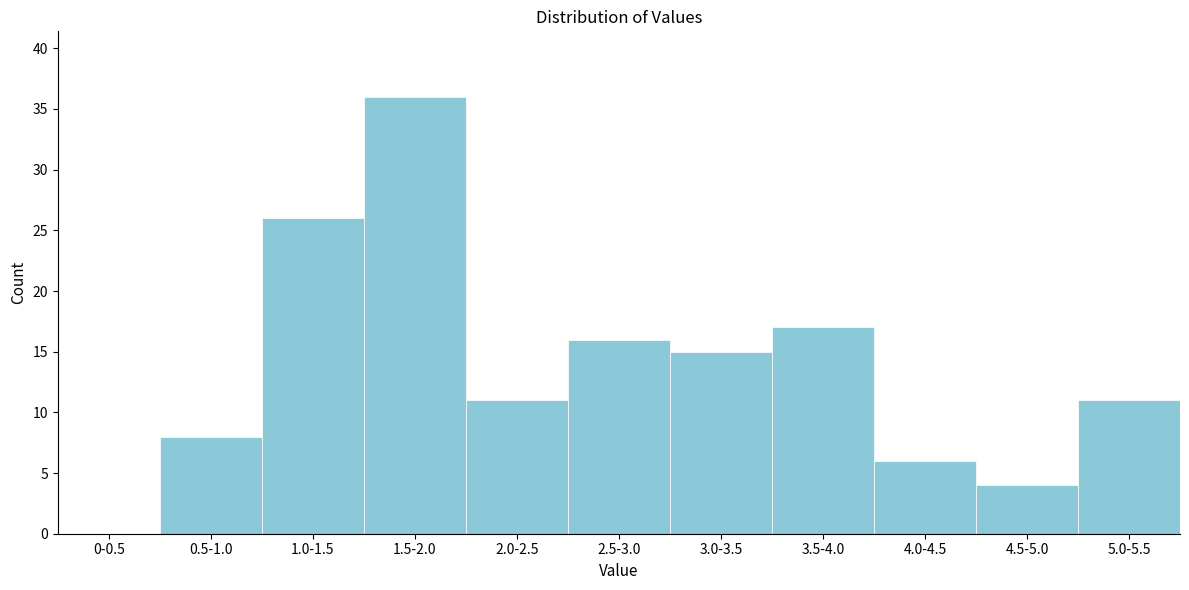

Reading left to right, extract all data points from this chart.

0-0.5=0	0.5-1.0=8	1.0-1.5=26	1.5-2.0=36	2.0-2.5=11	2.5-3.0=16	3.0-3.5=15	3.5-4.0=17	4.0-4.5=6	4.5-5.0=4	5.0-5.5=11